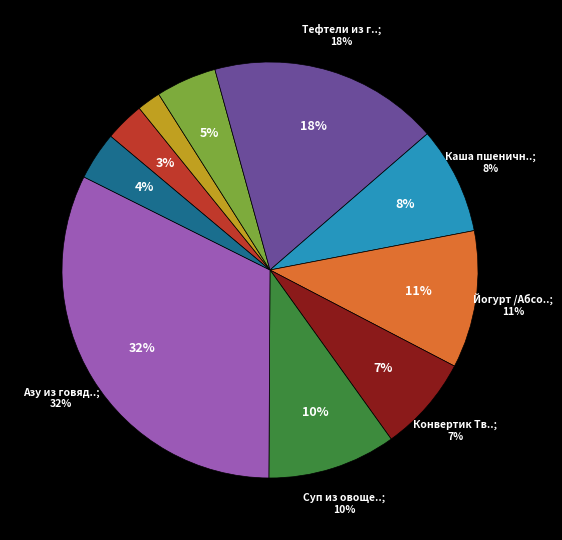

How much of the chart is everything except Йогурт /Абсолют/?

89.3%